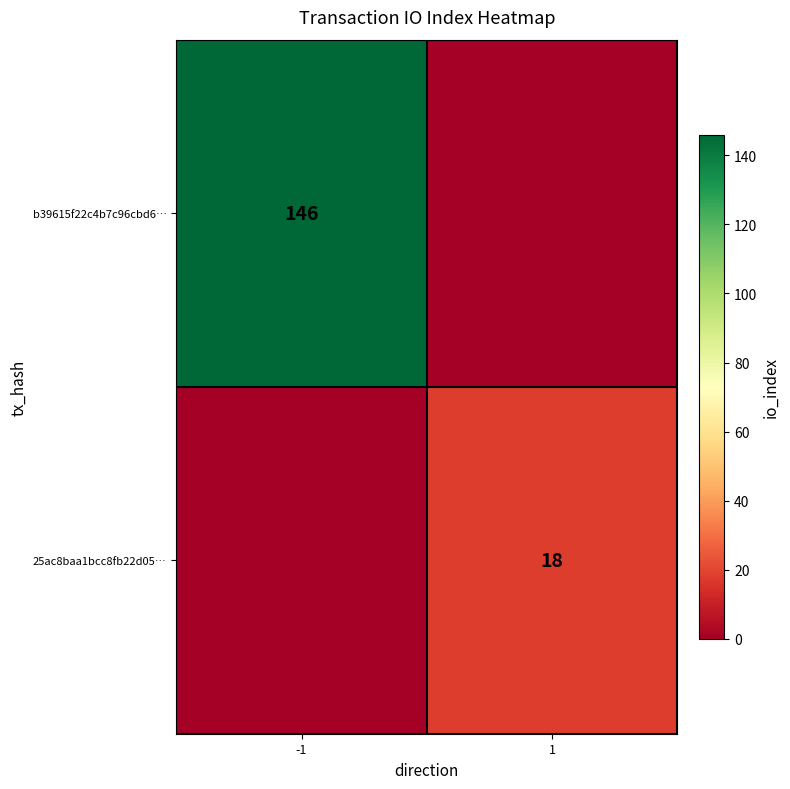

True or false: b39615f22c4b7c96cbd6… has a value of 146 at -1.

True